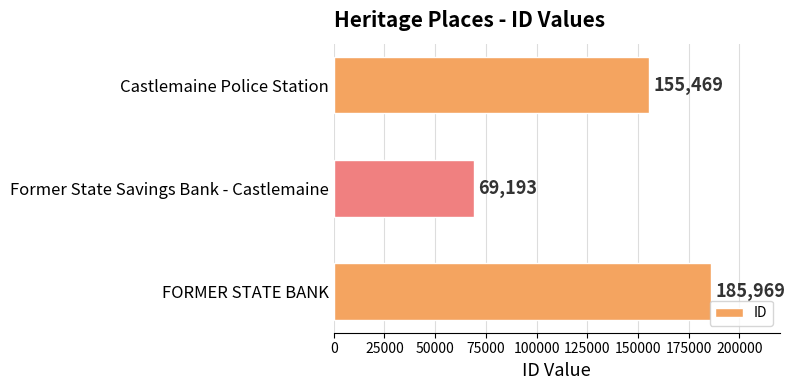

At which label is the value closest to 127581?

Castlemaine Police Station